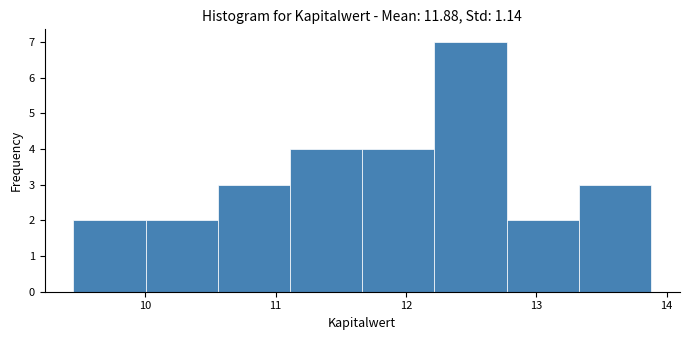

Reading left to right, transcribe this chart: for each bar, give the range it covers on the x-axis and its height. Neither the bar edges nor the heights are printed on the chart, so give them approximately, as read against the axes.

9.5 to 10.0: 2
10.0 to 10.6: 2
10.6 to 11.1: 3
11.1 to 11.7: 4
11.7 to 12.2: 4
12.2 to 12.8: 7
12.8 to 13.3: 2
13.3 to 13.9: 3